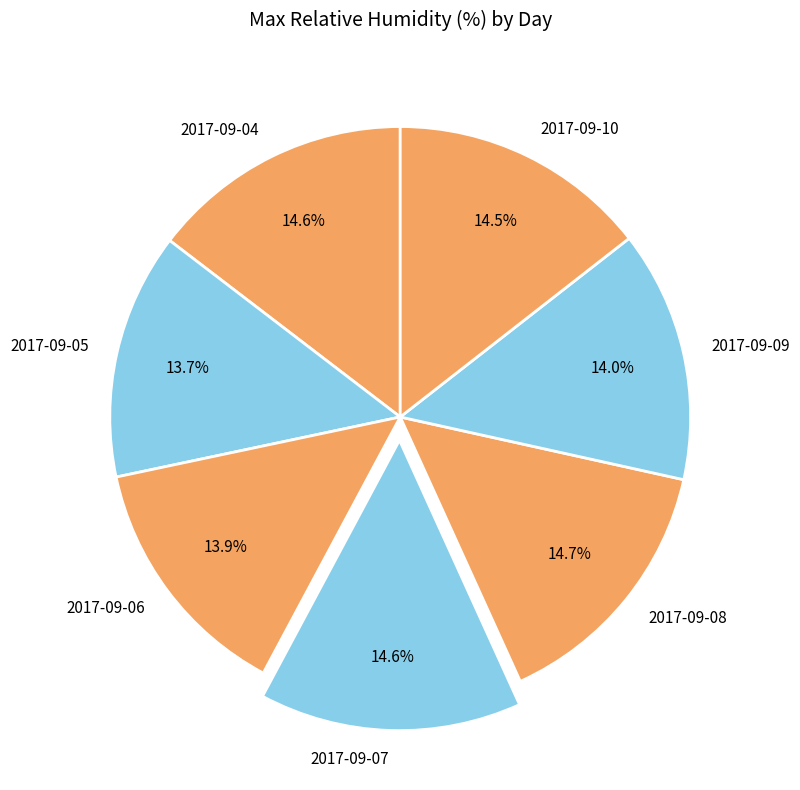

To the nearest percent, what is the average slice percentage?

14%